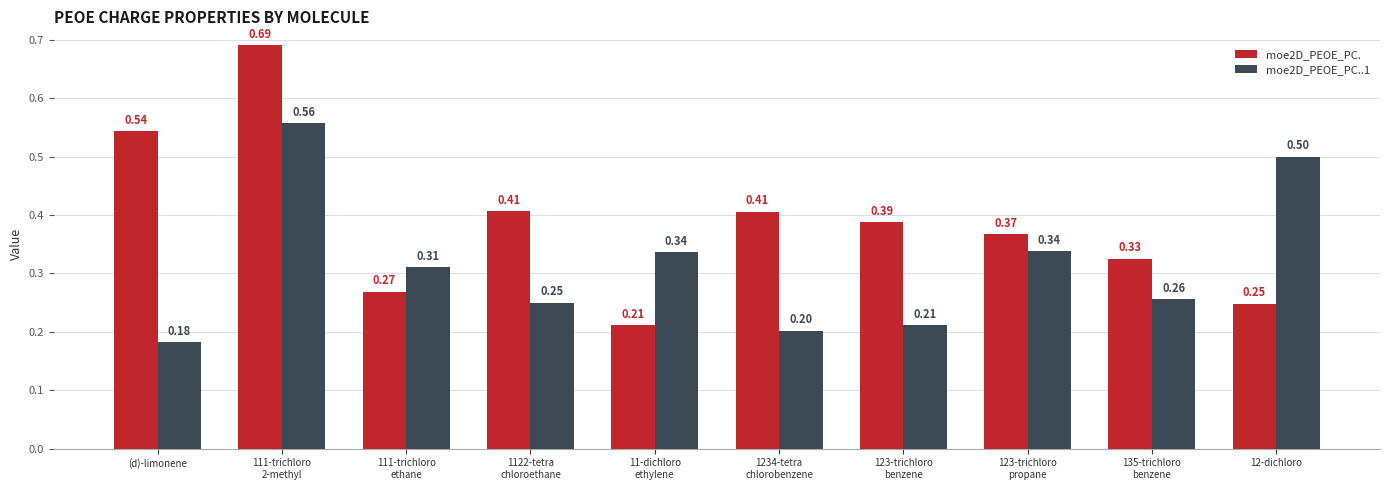

List the series in order of their overall mean, lowest first.

moe2D_PEOE_PC..1, moe2D_PEOE_PC.